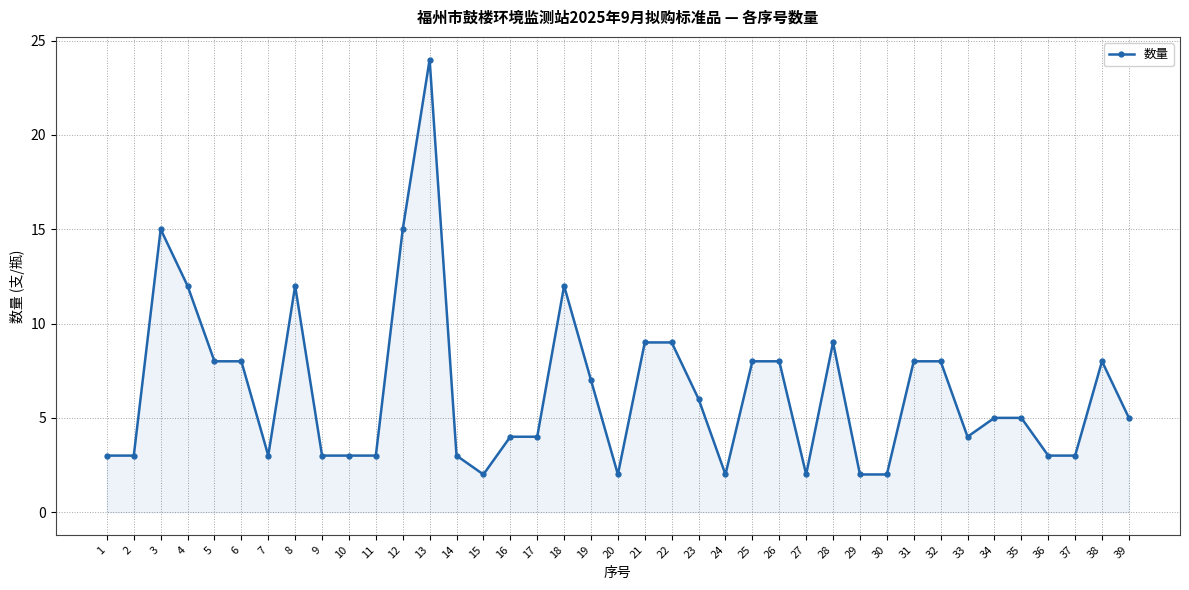

Read the value at 25, to the nearest 10.

10